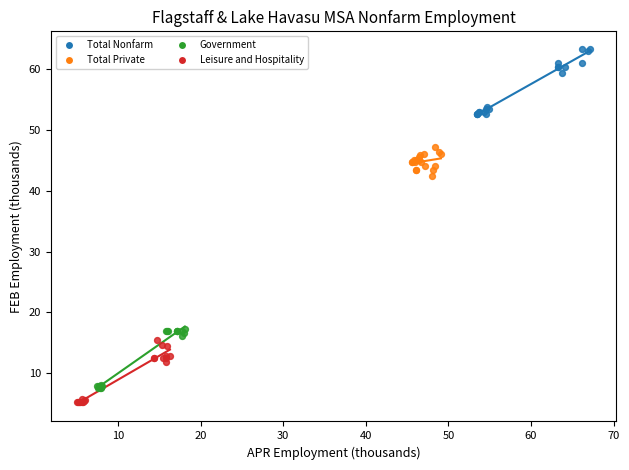

What are all the series names shown in the legend?

Total Nonfarm, Total Private, Government, Leisure and Hospitality